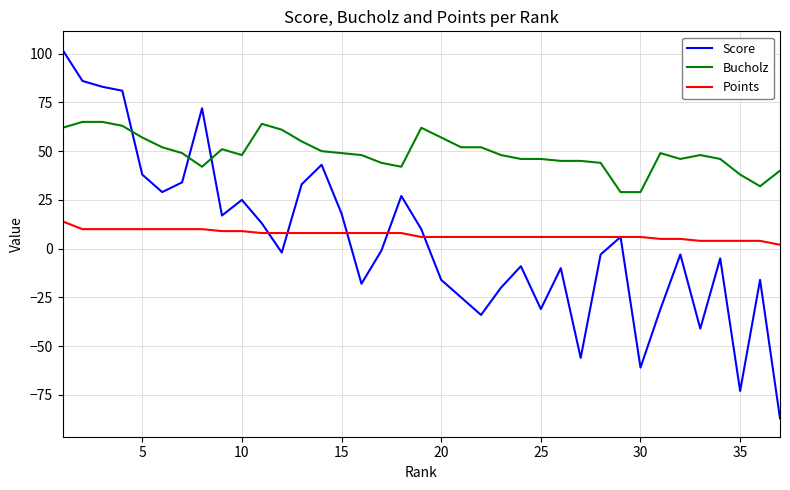

True or false: Score and Points intersect in this chart.

True